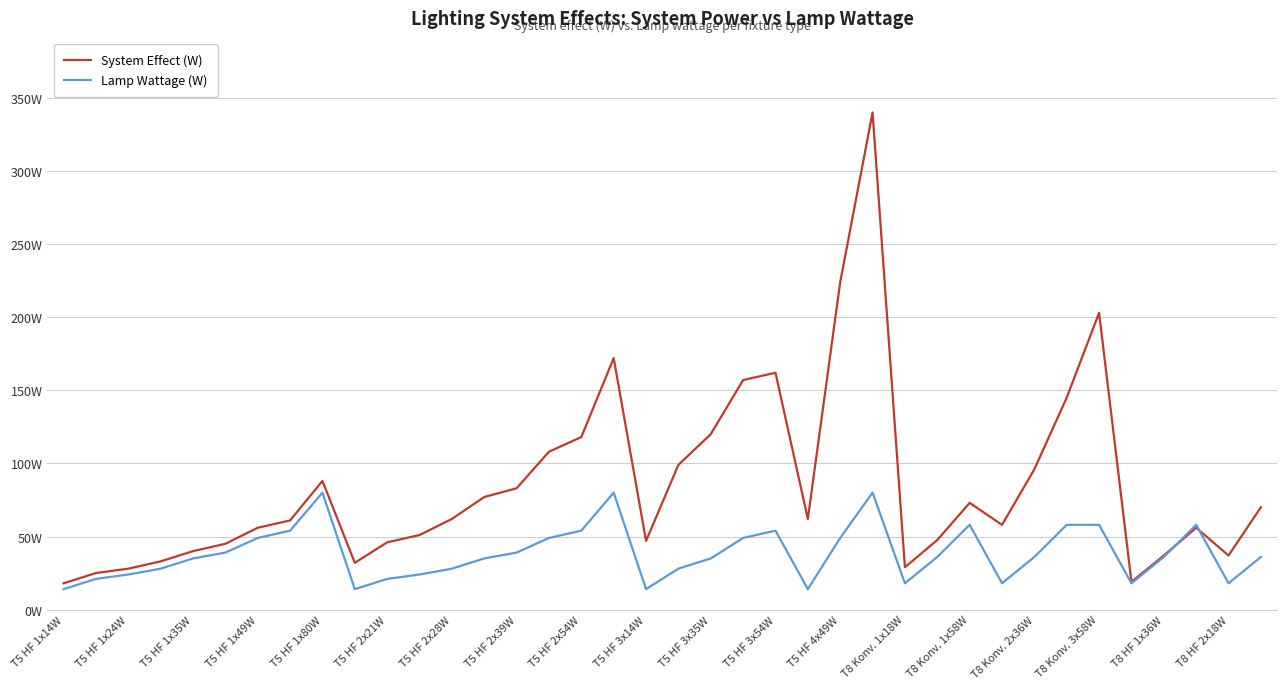

Does the chart display data point markers on the line(s)?

No